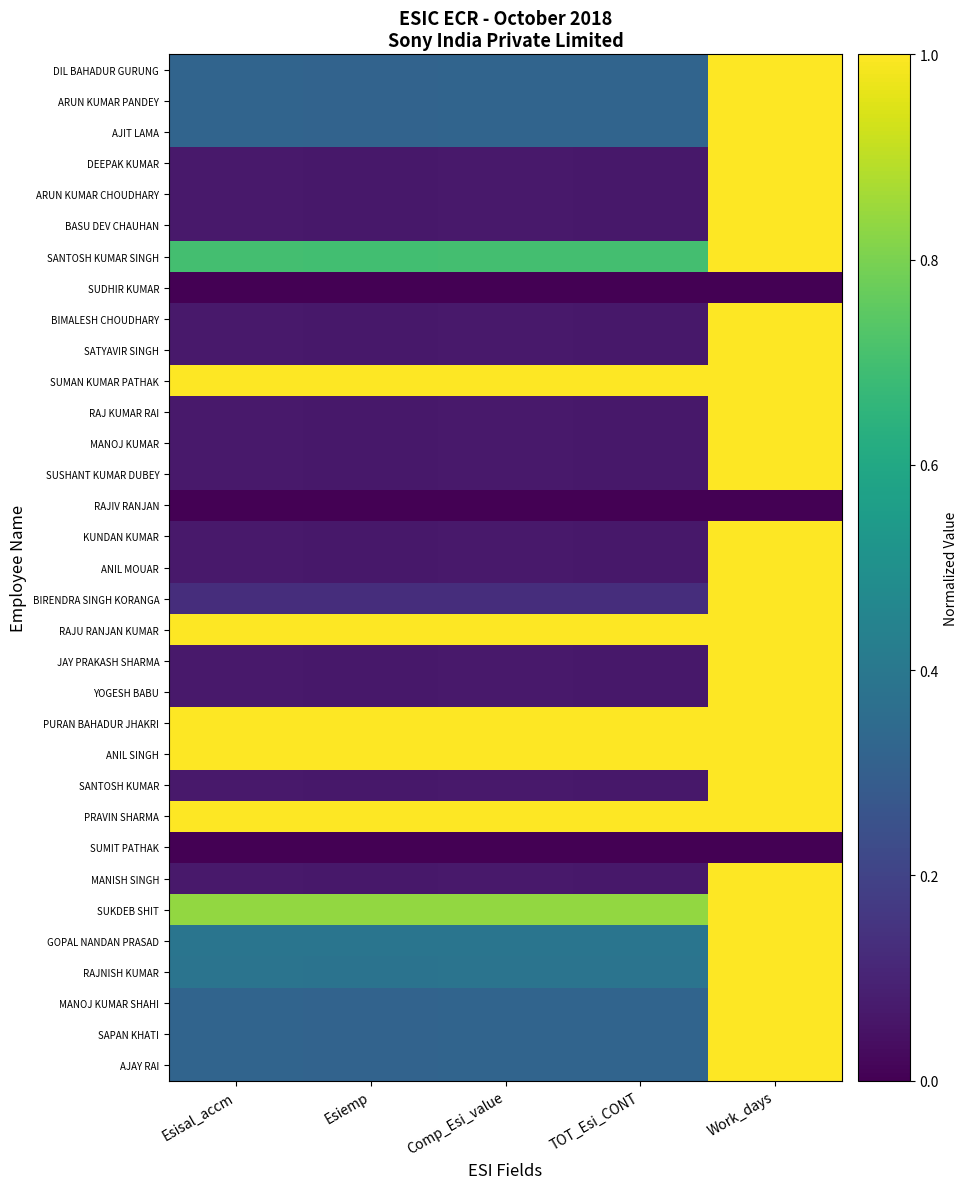

Rank the series at TOT_Esi_CONT from lowest to highest value.

SUDHIR KUMAR, RAJIV RANJAN, SUMIT PATHAK, DEEPAK KUMAR, ARUN KUMAR CHOUDHARY, BASU DEV CHAUHAN, BIMALESH CHOUDHARY, SATYAVIR SINGH, RAJ KUMAR RAI, MANOJ KUMAR, SUSHANT KUMAR DUBEY, KUNDAN KUMAR, ANIL MOUAR, JAY PRAKASH SHARMA, YOGESH BABU, SANTOSH KUMAR, MANISH SINGH, BIRENDRA SINGH KORANGA, DIL BAHADUR GURUNG, ARUN KUMAR PANDEY, AJIT LAMA, MANOJ KUMAR SHAHI, SAPAN KHATI, AJAY RAI, RAJNISH KUMAR, GOPAL NANDAN PRASAD, SANTOSH KUMAR SINGH, SUKDEB SHIT, SUMAN KUMAR PATHAK, RAJU RANJAN KUMAR, PURAN BAHADUR JHAKRI, ANIL SINGH, PRAVIN SHARMA